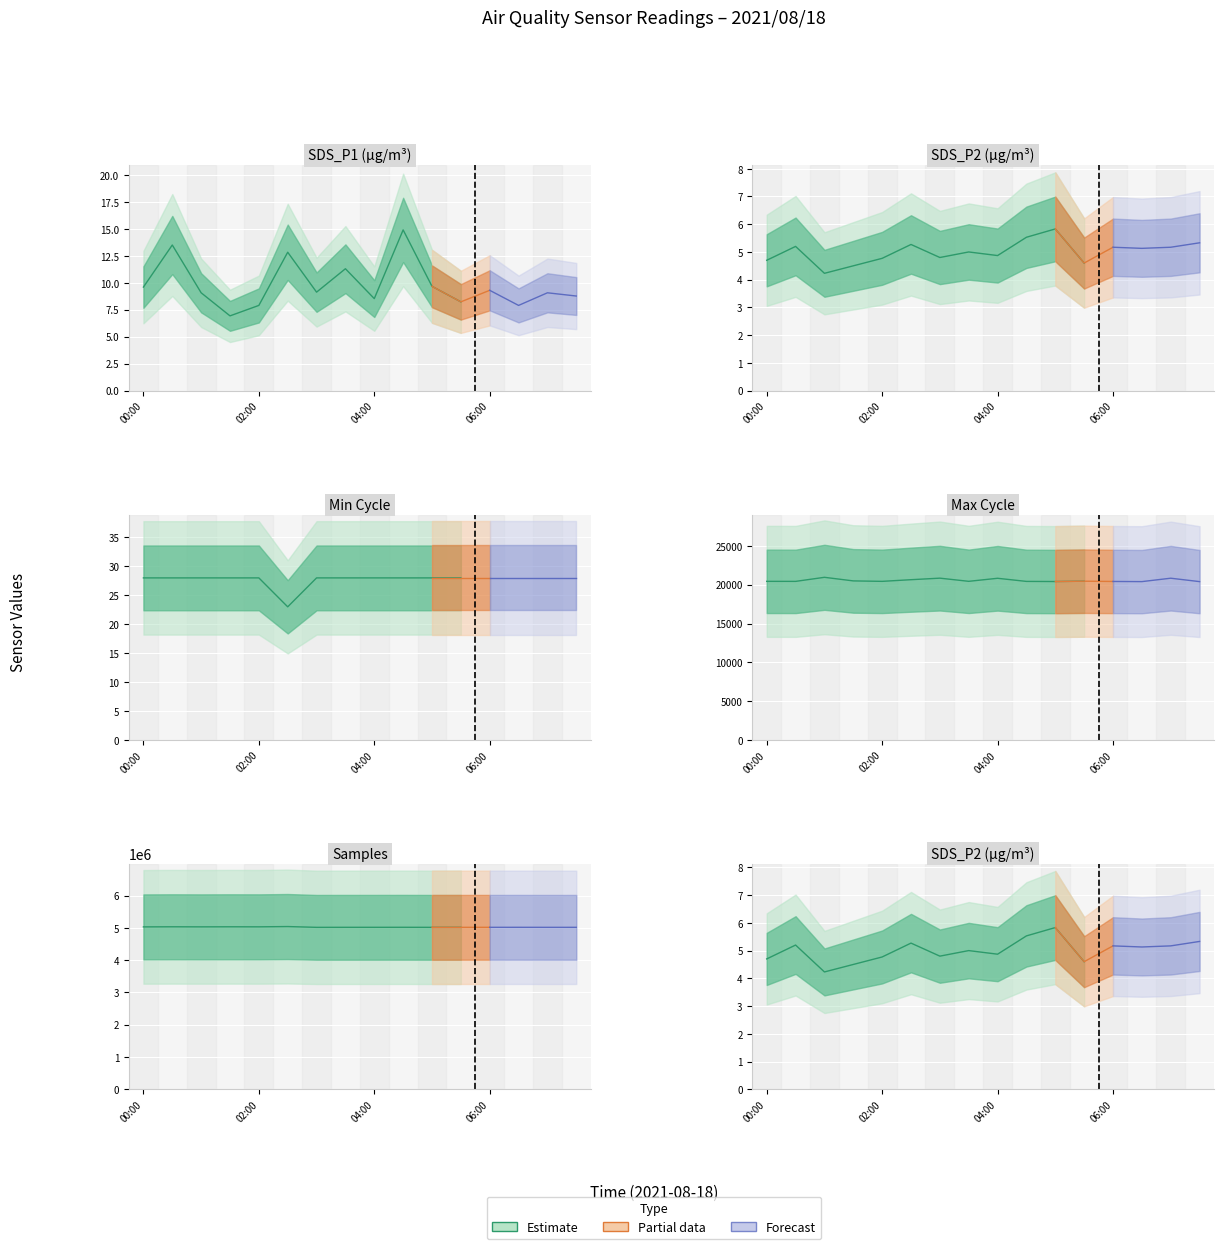

The value of SDS_P1 at 04:30 is 20.2. True or false?

False